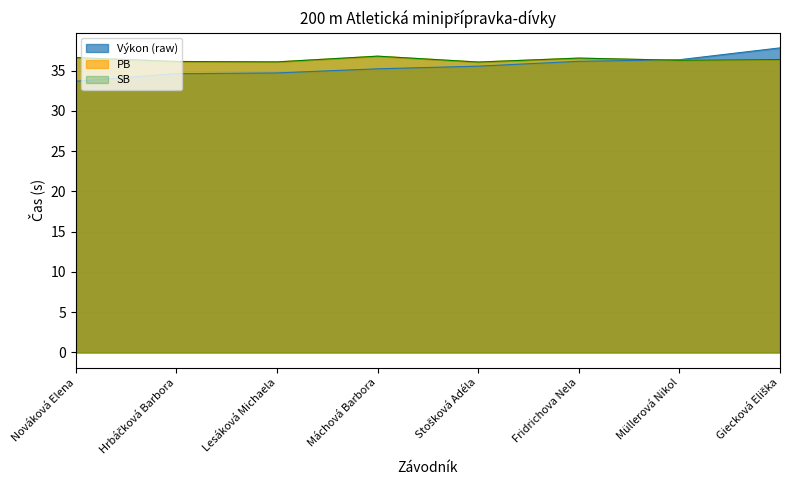

What is the minimum value shown in the chart?

33.7